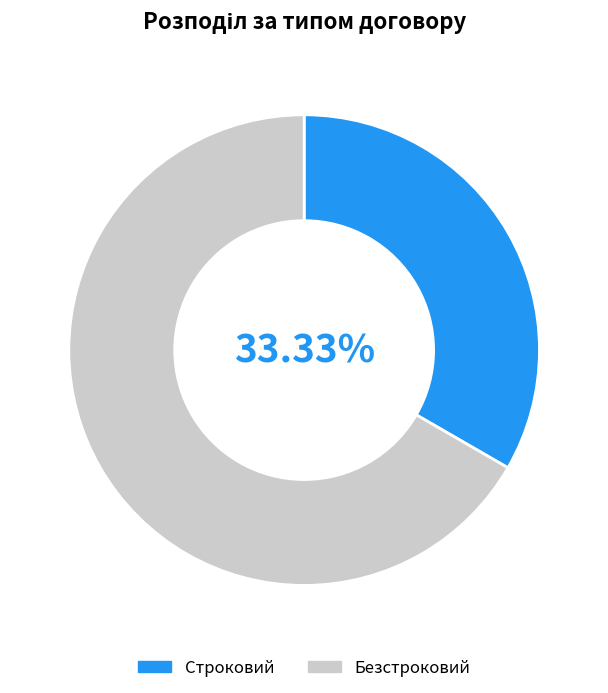

What is the ratio of the value at Безстроковий to the value at Строковий?

2.0